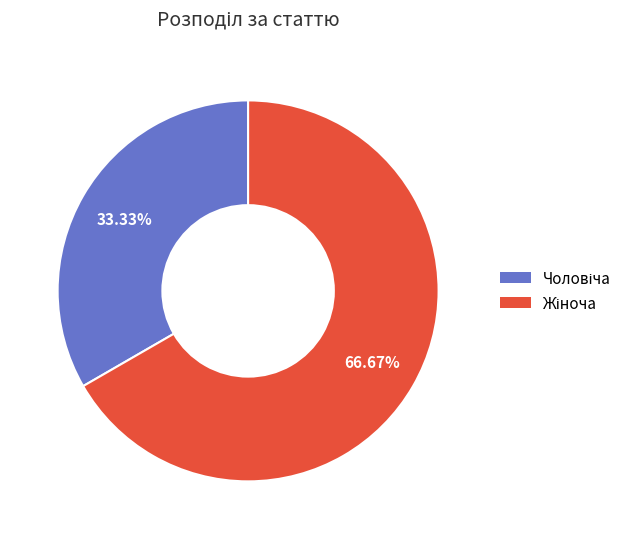

The Чоловіча slice represents 19% of the pie. True or false?

False